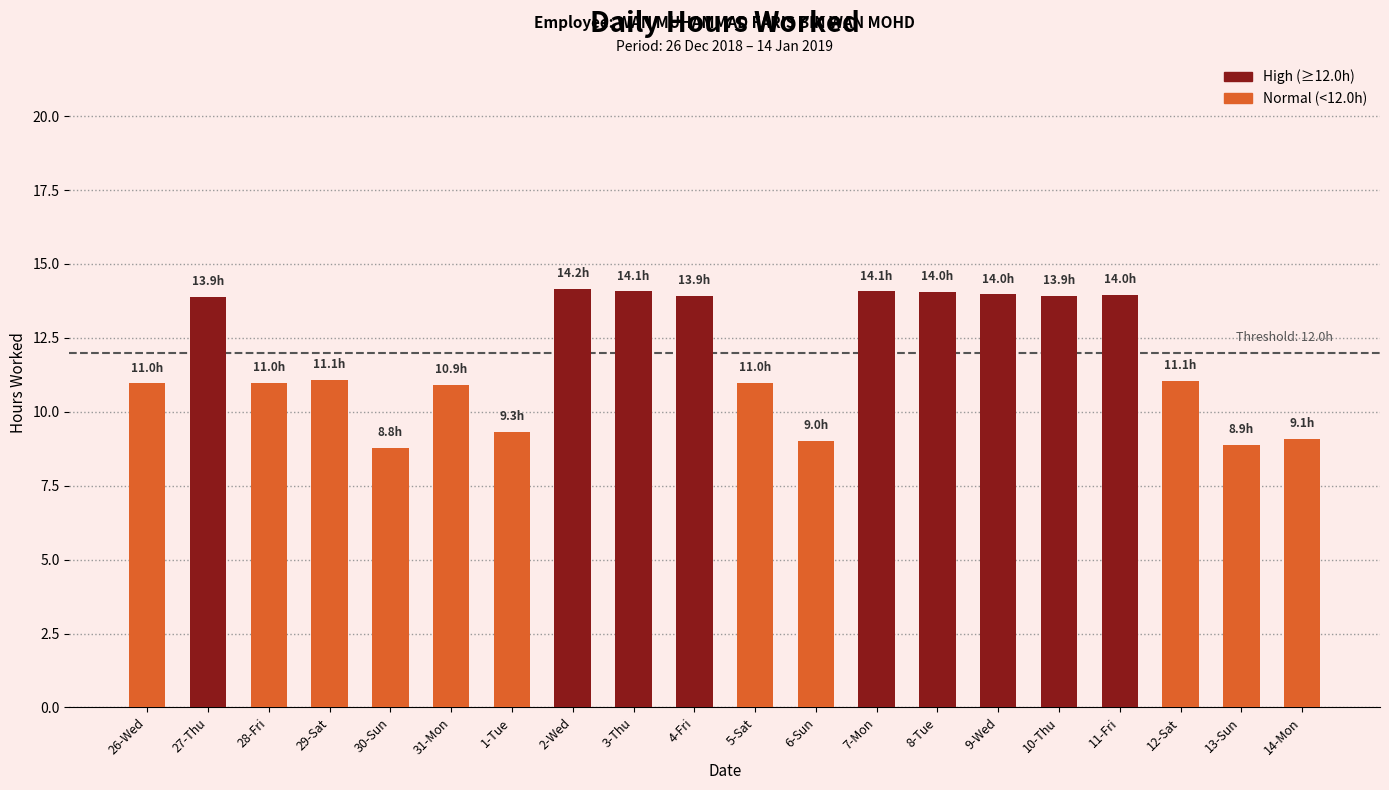

How many series are shown in this chart?

1